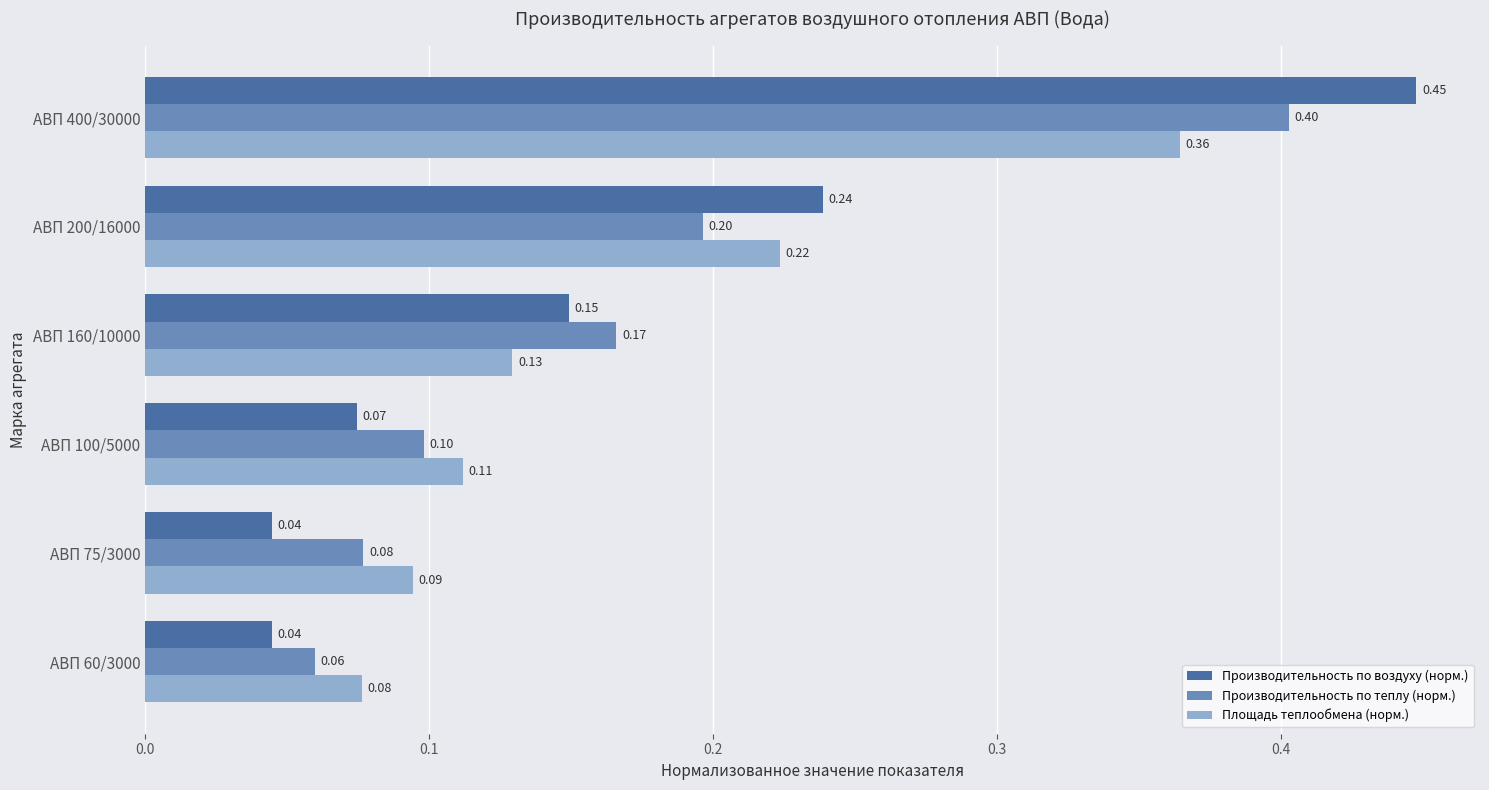

Rank the series by their maximum value, from lowest to highest.

Площадь теплообмена (норм.), Производительность по теплу (норм.), Производительность по воздуху (норм.)